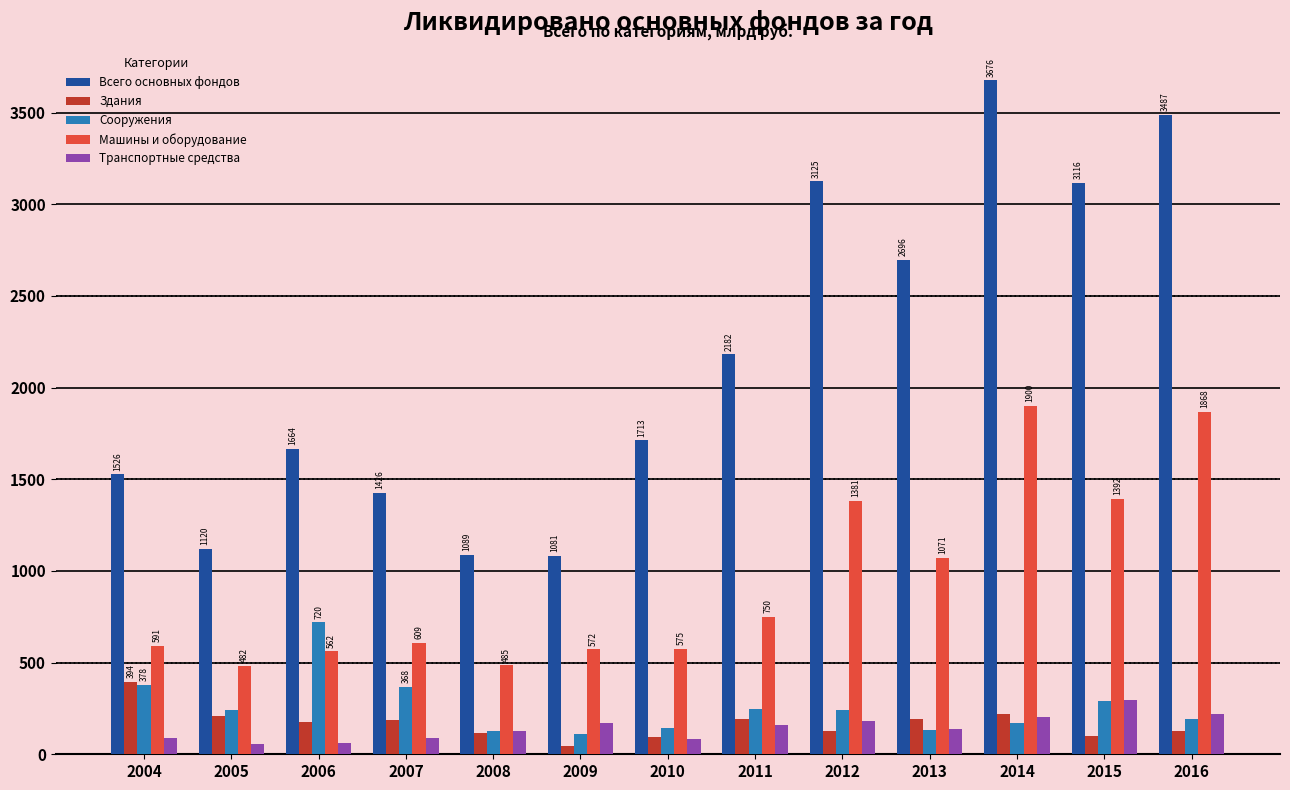

Which series has the widest spread of values?

Всего основных фондов